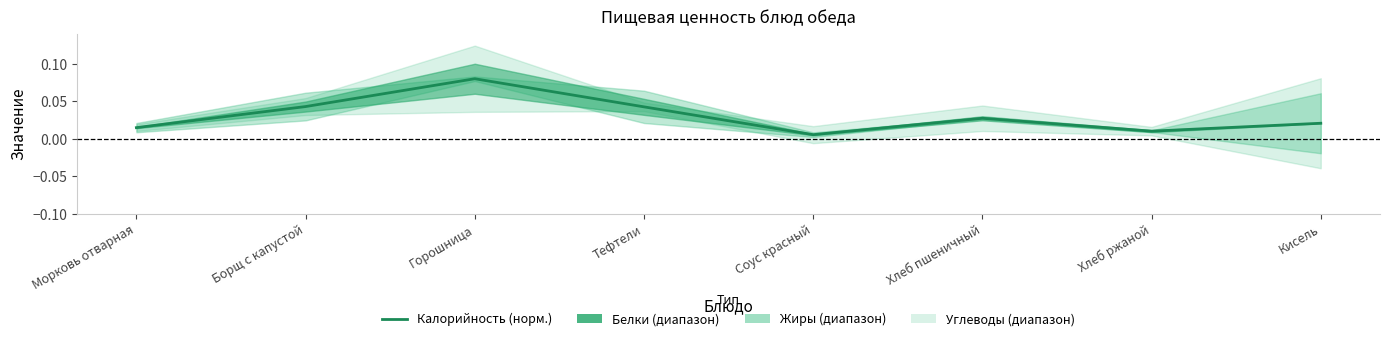

What is the difference between the maximum and minimum values?

0.1